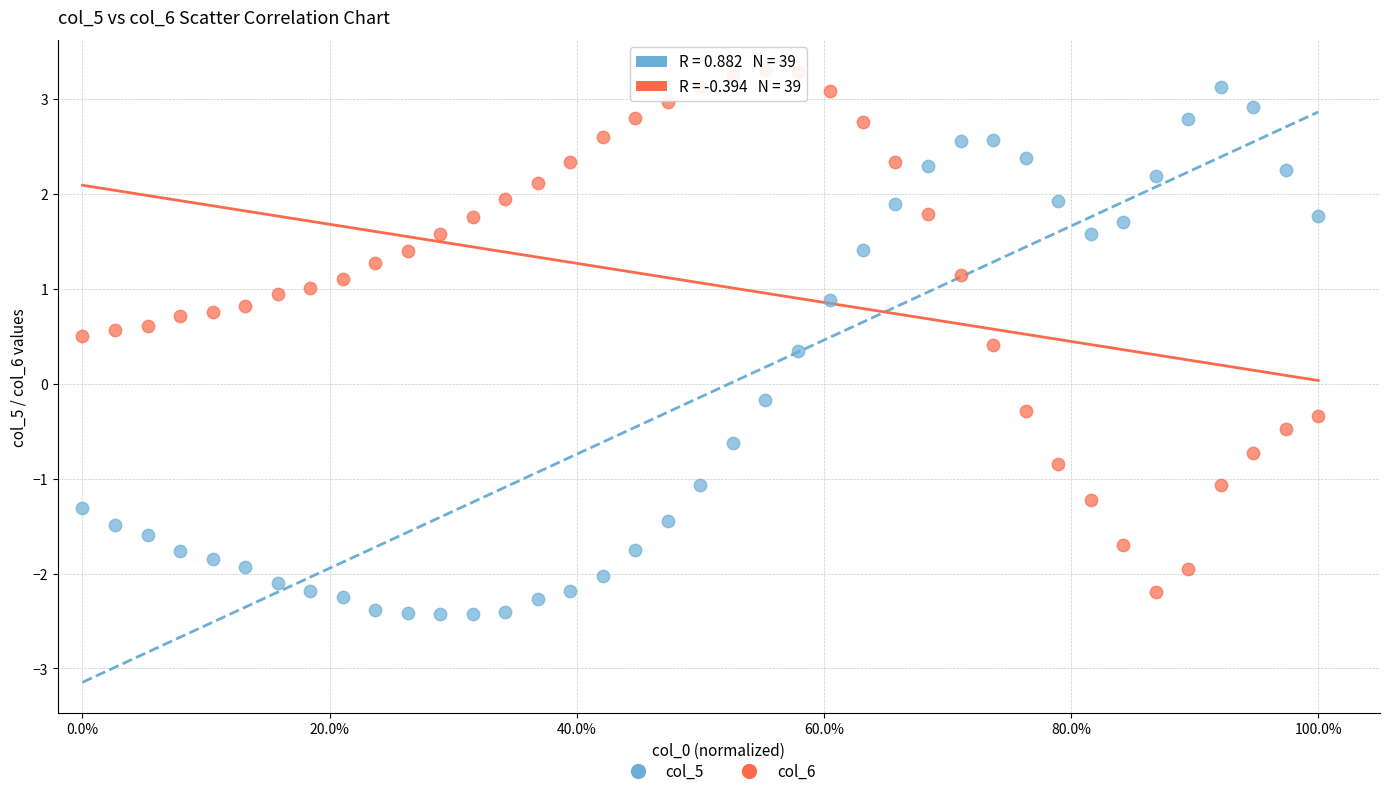

What are all the series names shown in the legend?

col_5, col_6